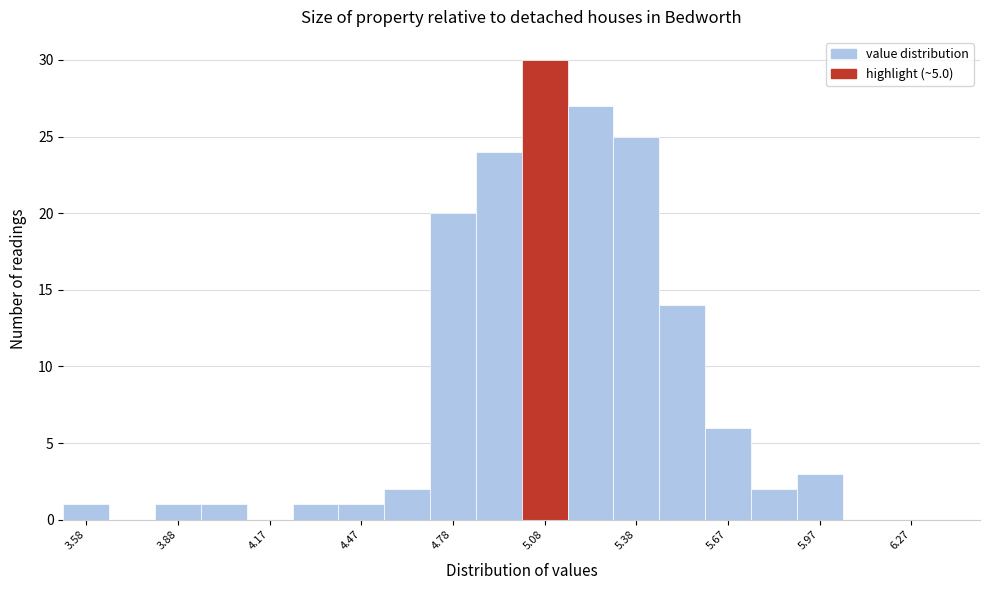

Around what value on the x-axis is the tallest bar? Give the approximate position of its centre, as read against the axis.

5.10